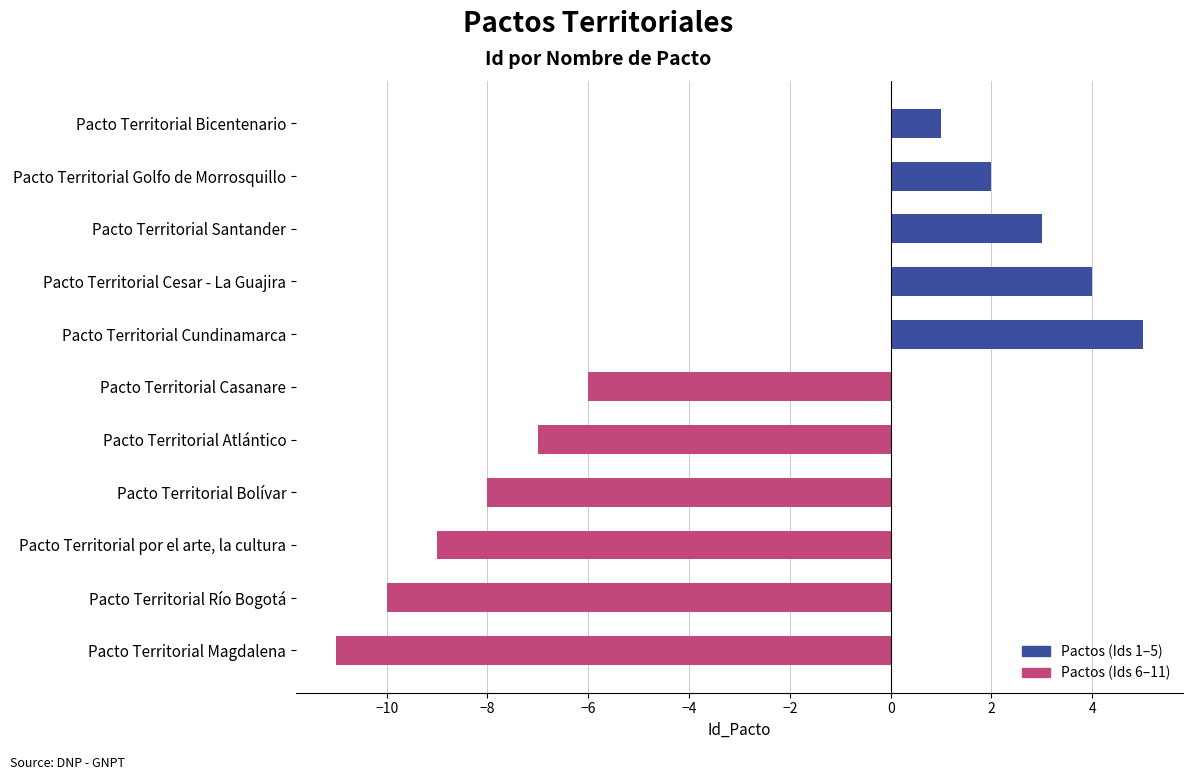

What is the difference between the maximum and minimum values?

16